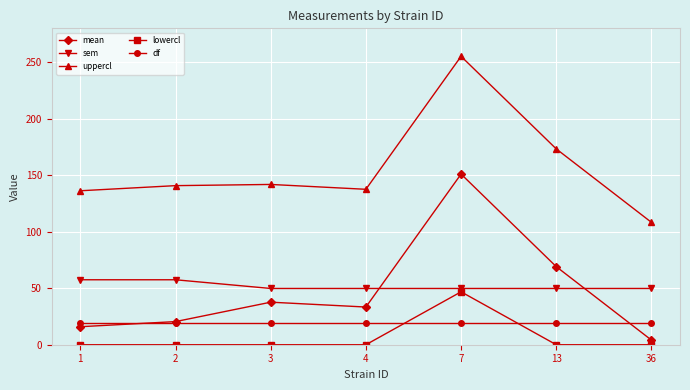

What is the value of the df point at the 1st from the left?

19.0